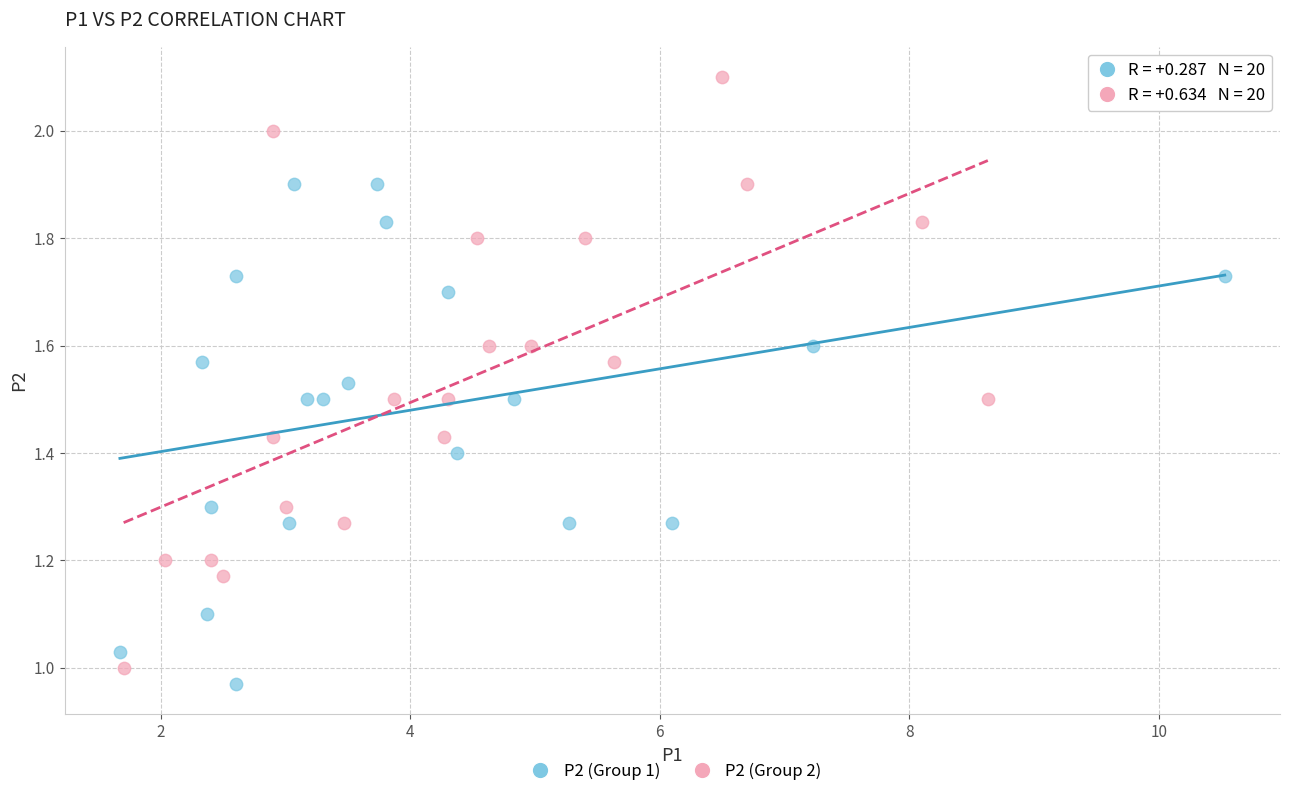

Which series reaches the maximum Y coordinate?

P2 (Group 2)